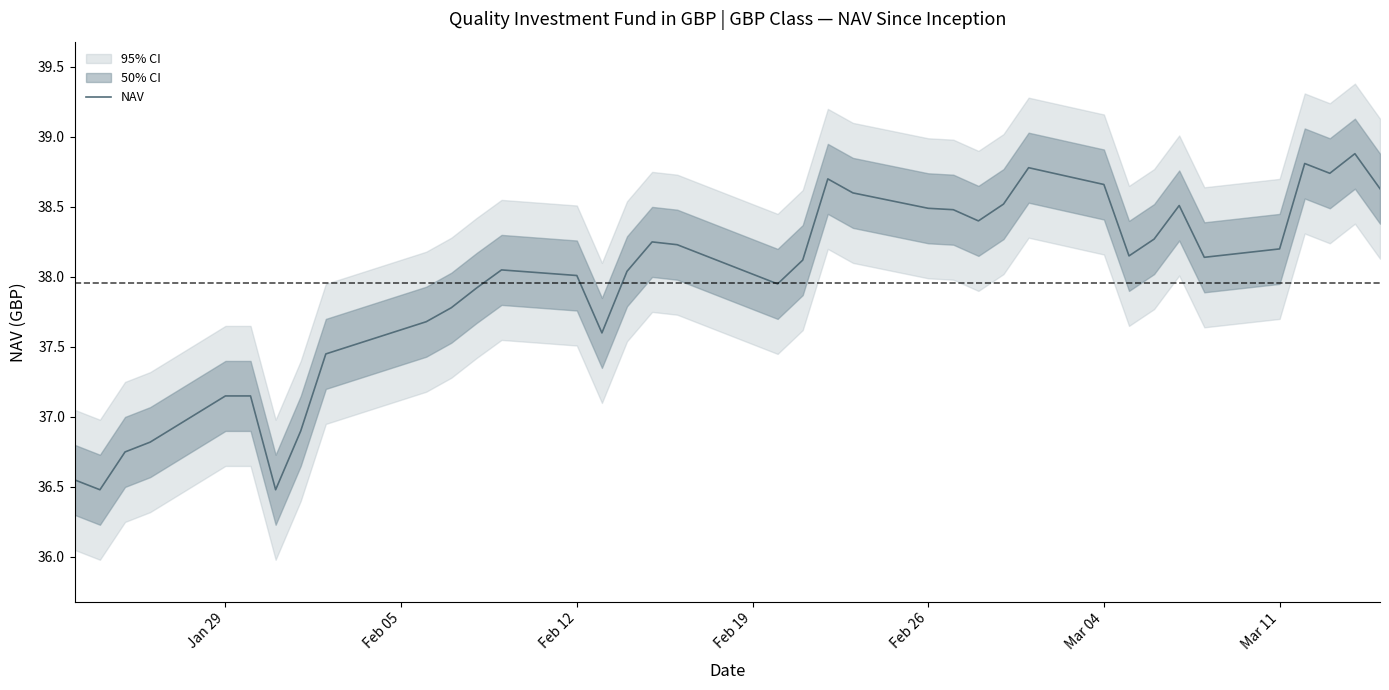

The NAV series shows 38.5 at Feb 26. True or false?

True